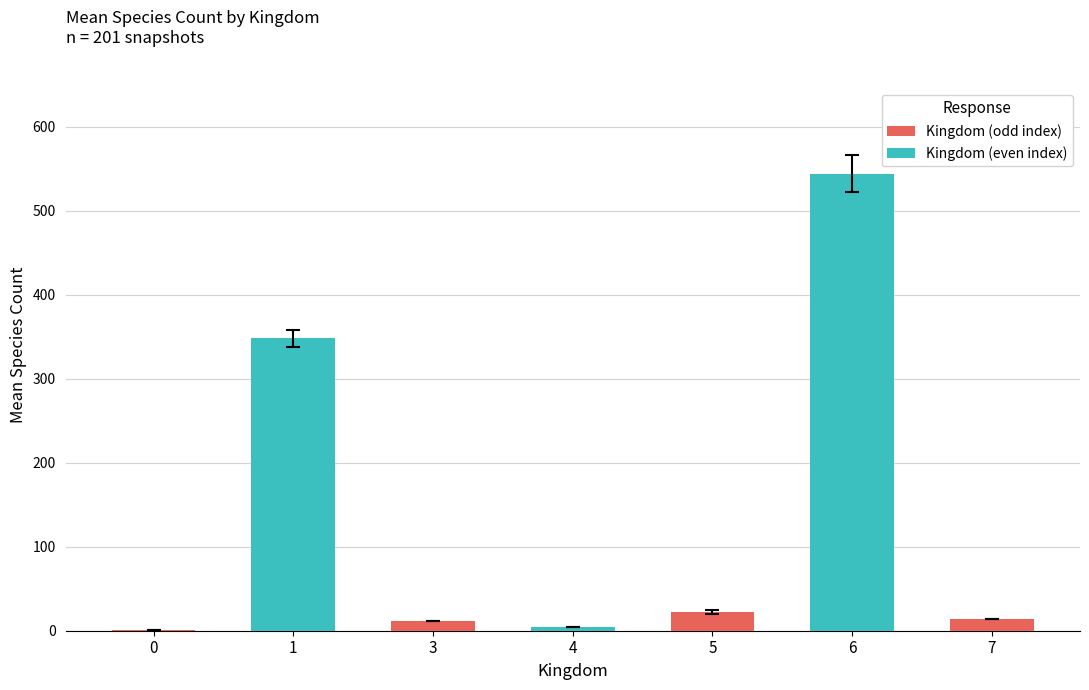

Which has a higher value, 6 or 5?

6